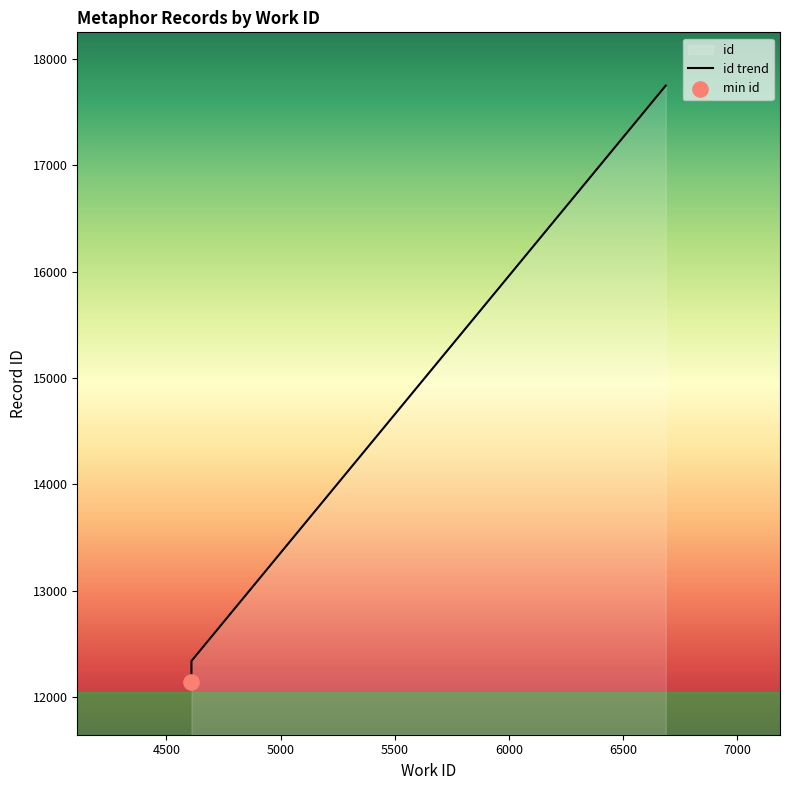

Which has a higher value, 4610 or 4610?

4610